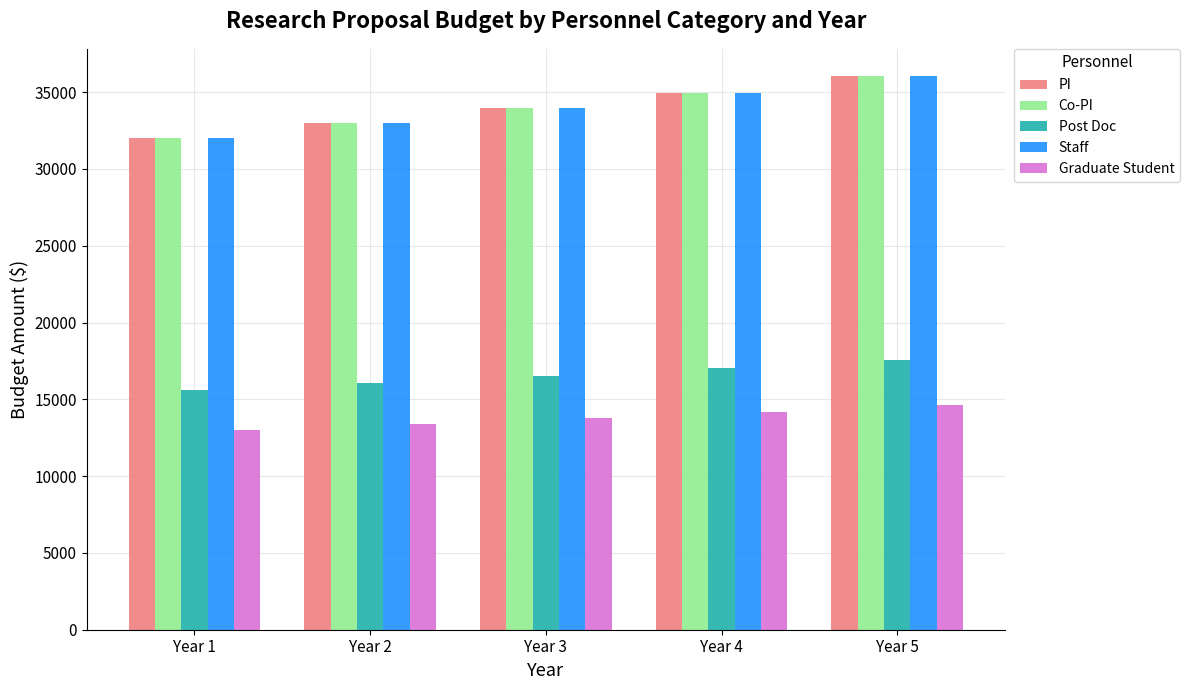

Is the value of Co-PI at Year 4 greater than the value of Post Doc at Year 3?

Yes